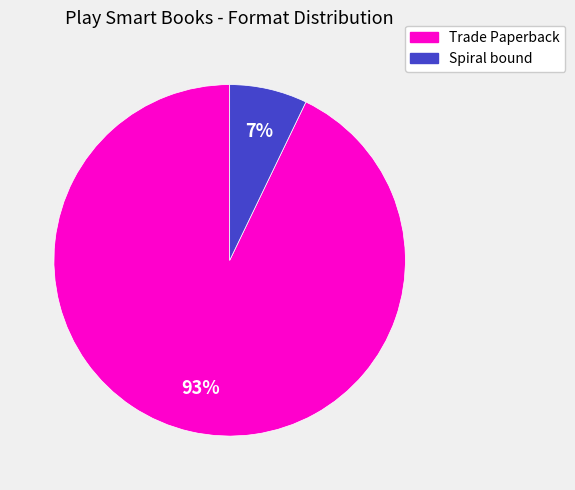

Is it true that Spiral bound is 19% of the pie?

False